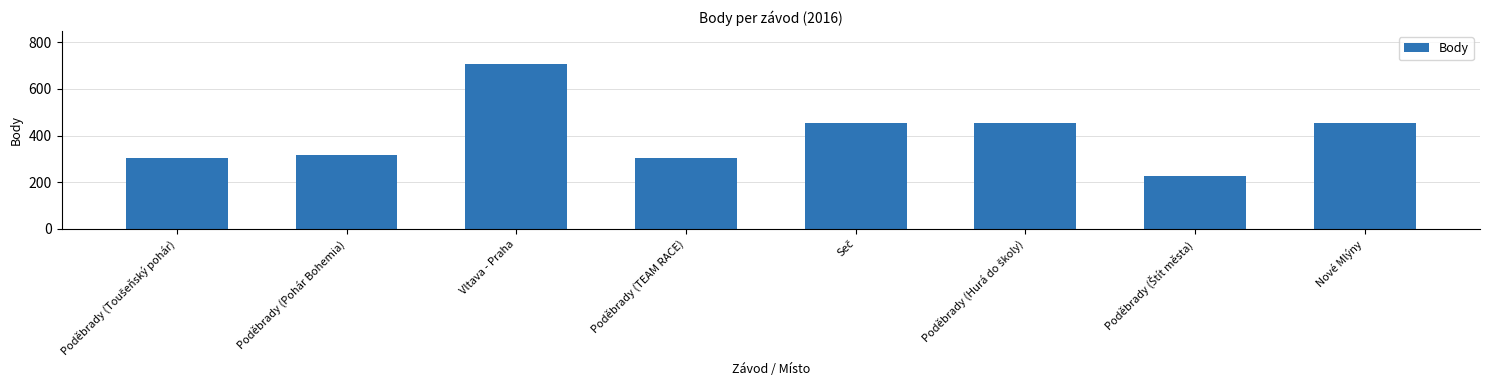

Which category has the highest value across all series?

Vltava - Praha